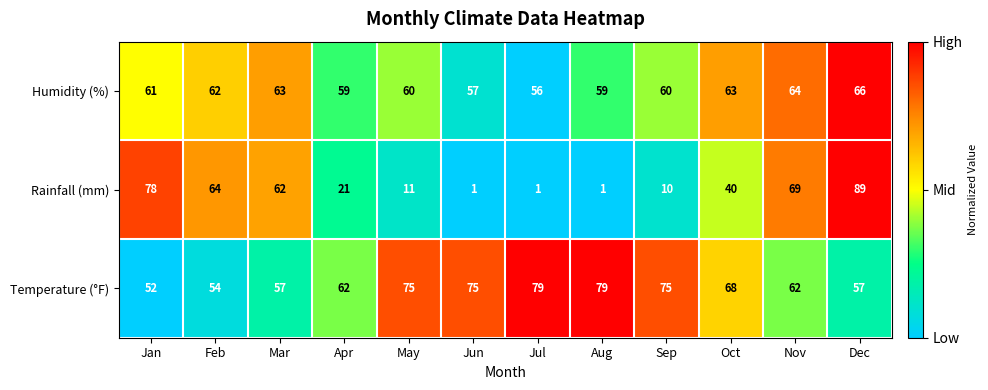

The Humidity (%) series shows 66 at Dec. True or false?

True